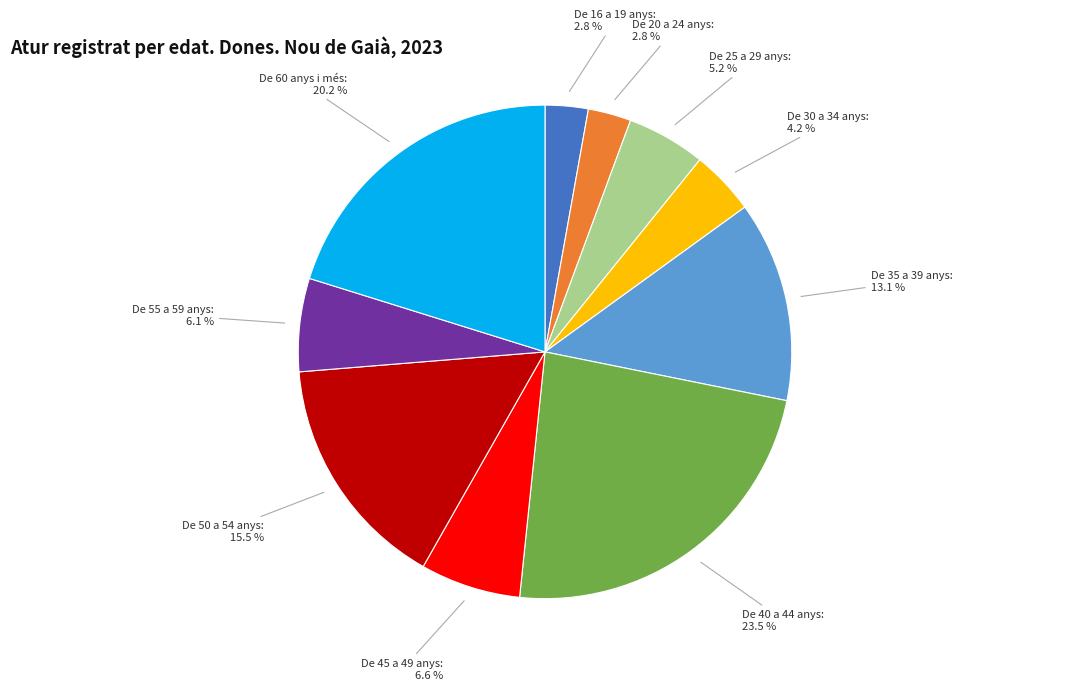

What portion of the pie excludes De 45 a 49 anys?

93.4%